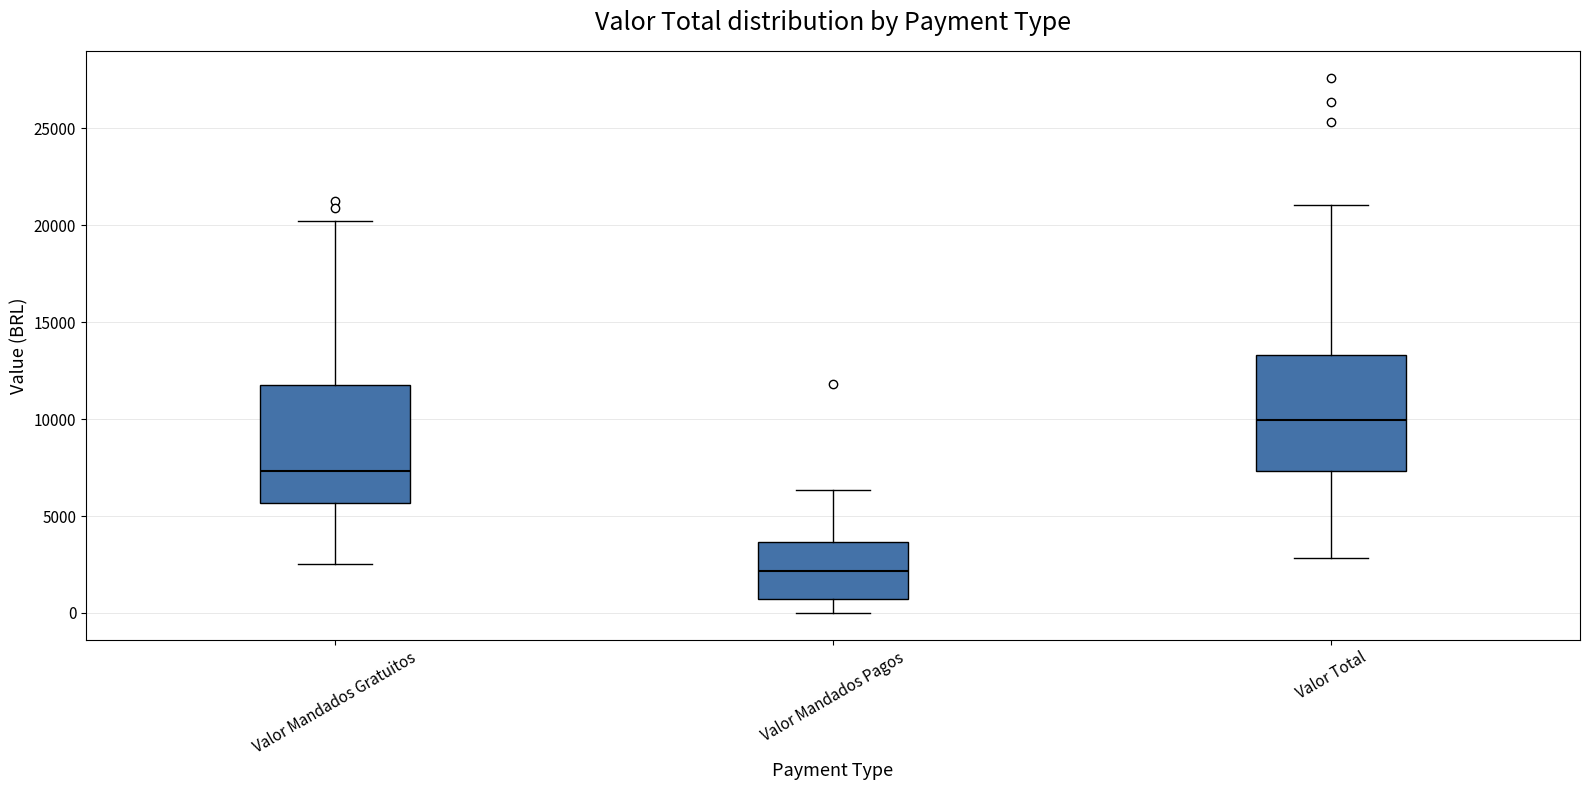

Where does the upper whisker of the box for Valor Total end on the y-axis? The values are not printed on the chart, so give them approximately, as read against the axis.

21000